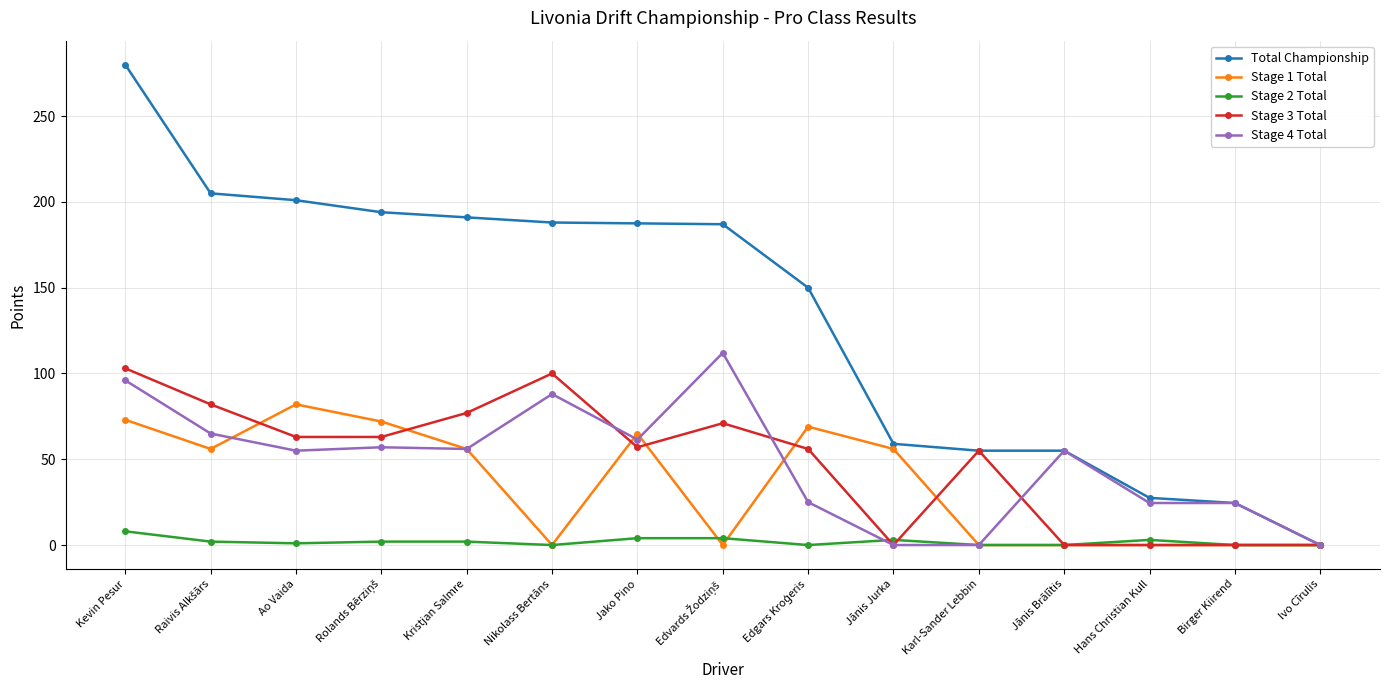

What is the label of the 9th point from the right?

Jako Pino